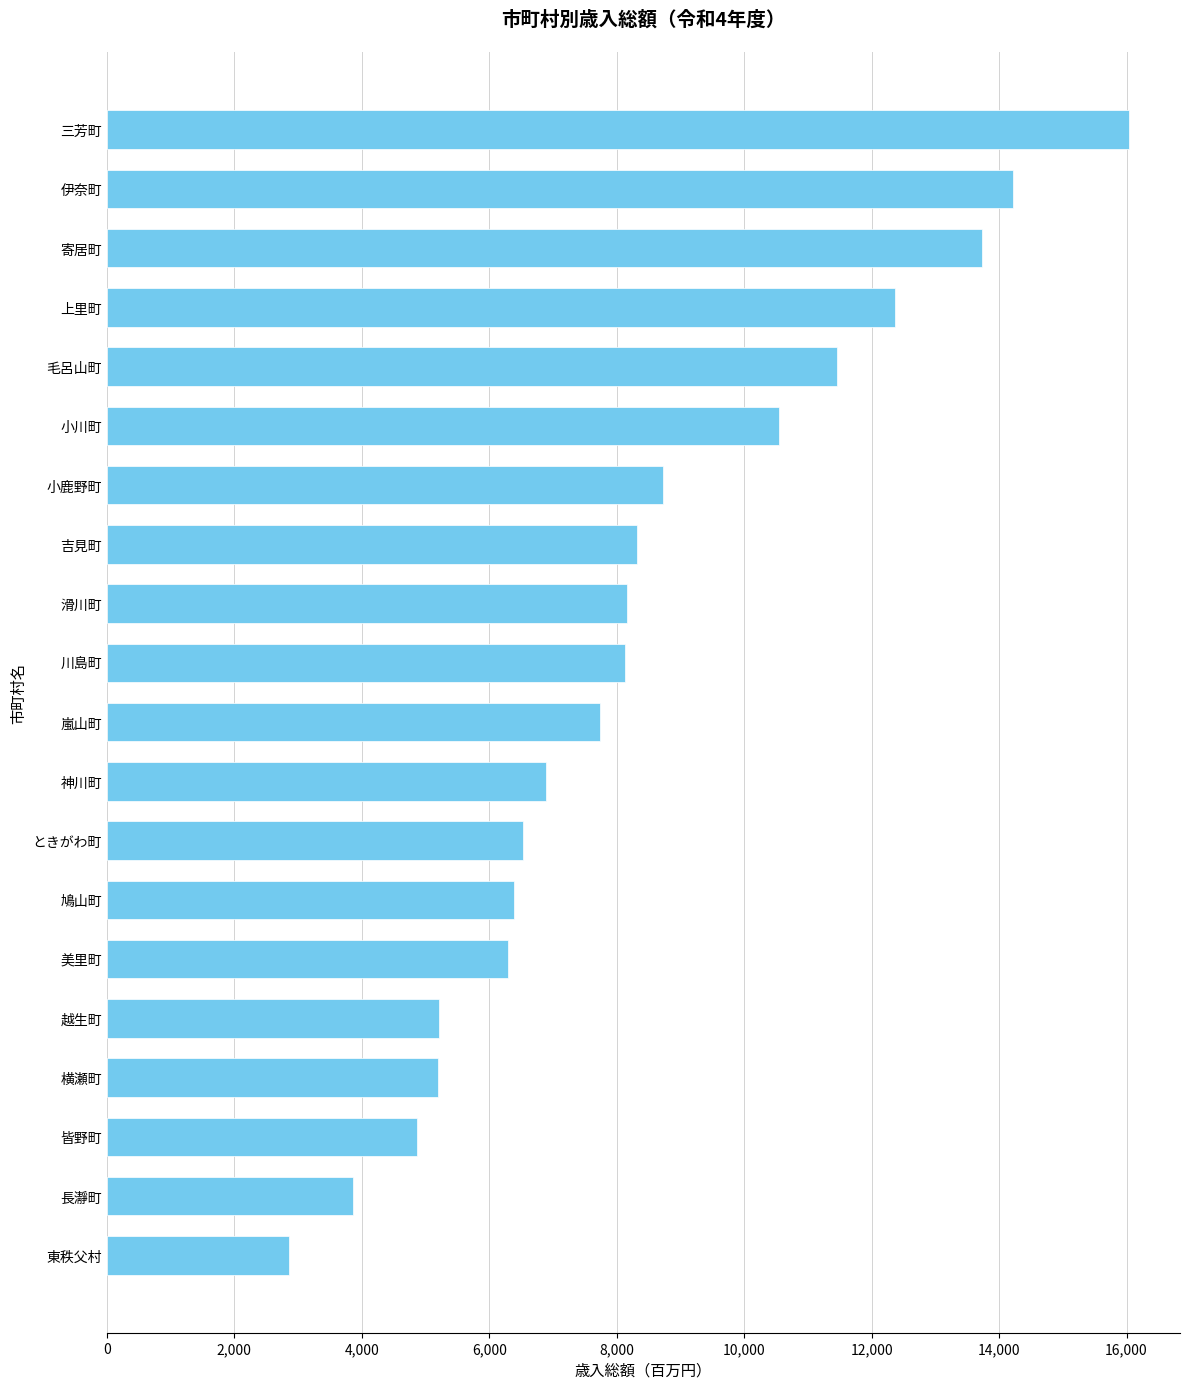

The chart shows a value of 16037 at 三芳町. True or false?

True